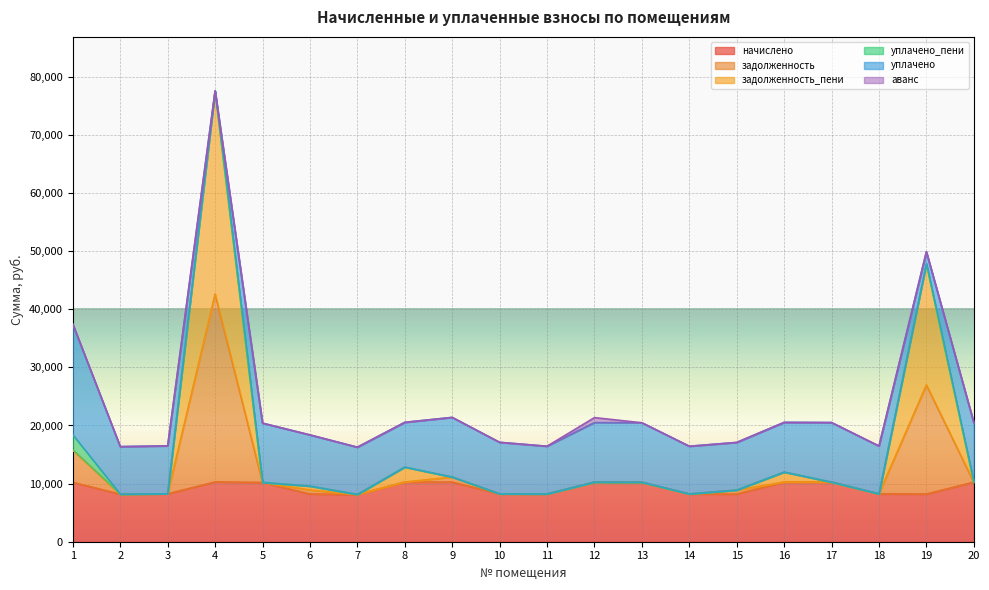

The задолженность series shows 19823.9 at 16. True or false?

False